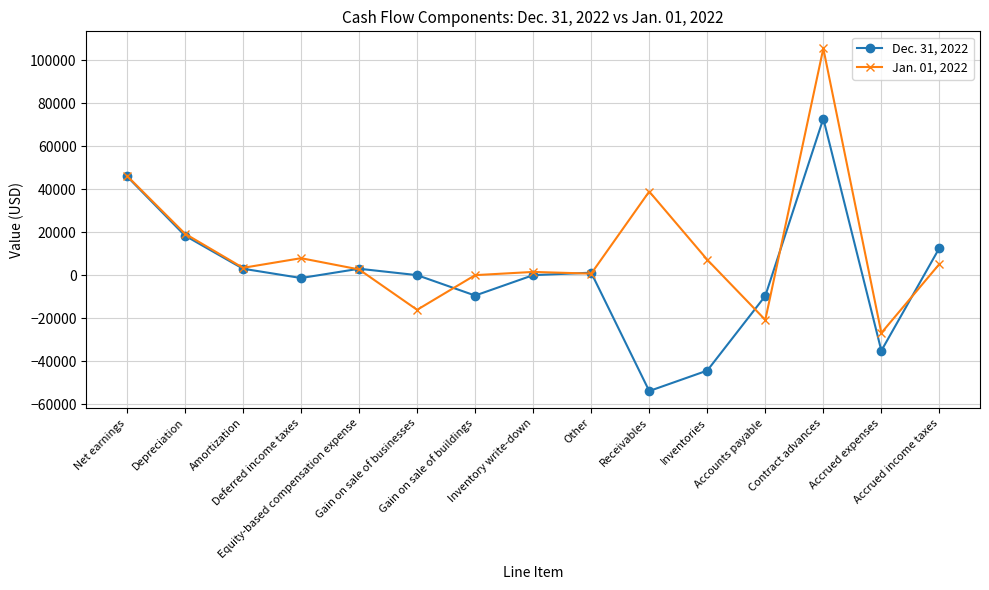

Which series has the largest range (max minus min)?

Jan. 01, 2022